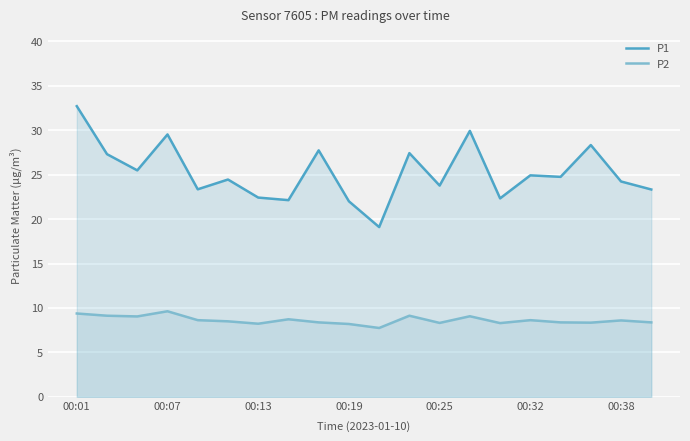

Which series has the largest range (max minus min)?

P1